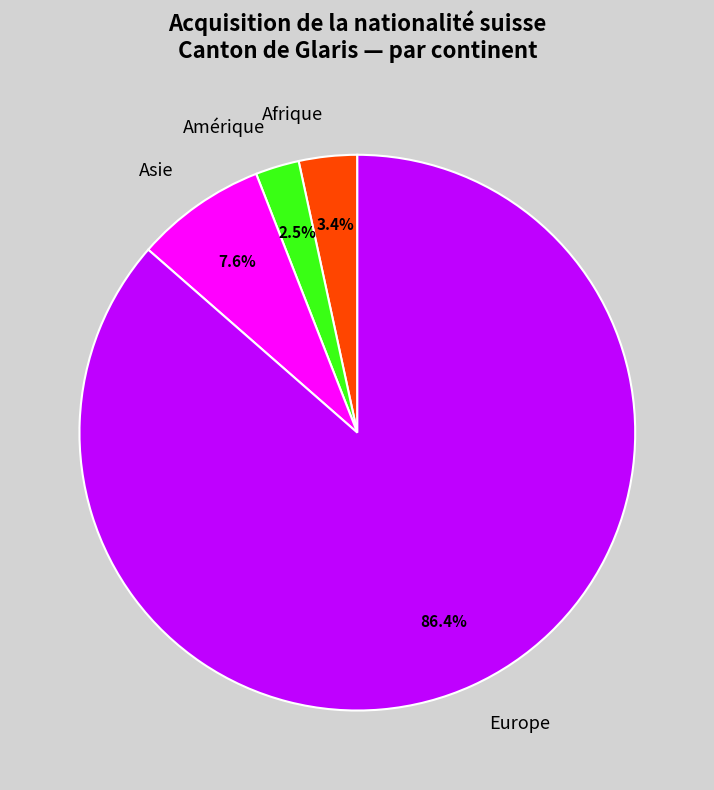

How much of the chart is everything except Asie?

92.4%